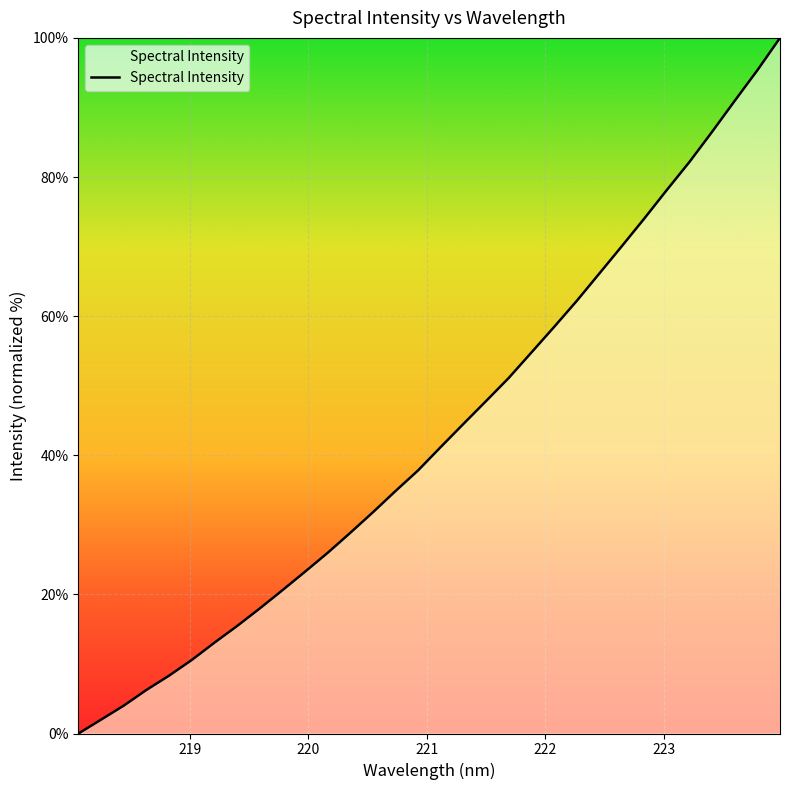

What is the maximum value shown in the chart?

100.0